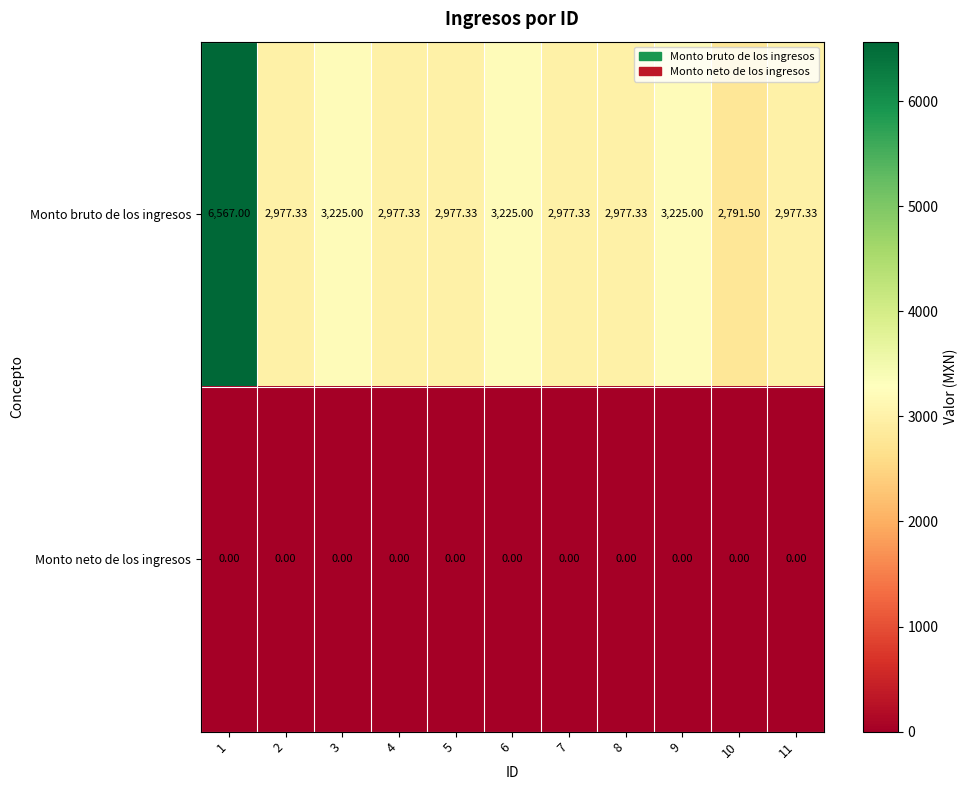

Which series has the largest range (max minus min)?

Monto bruto de los ingresos